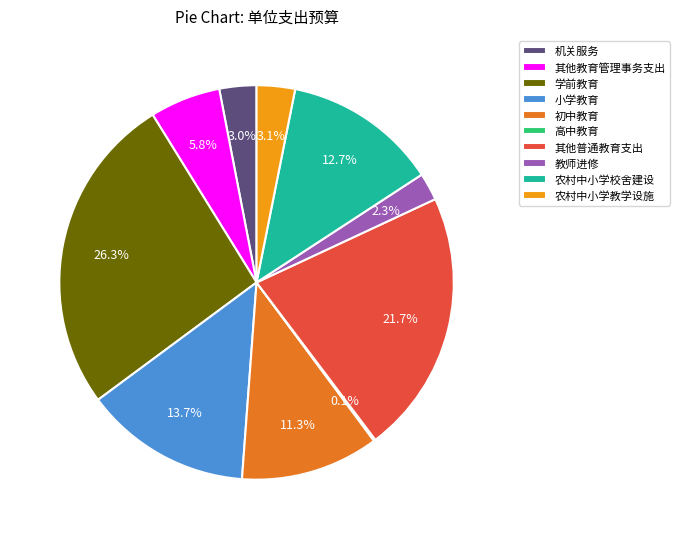

What is the ratio of the value at 小学教育 to the value at 其他教育管理事务支出?

2.4